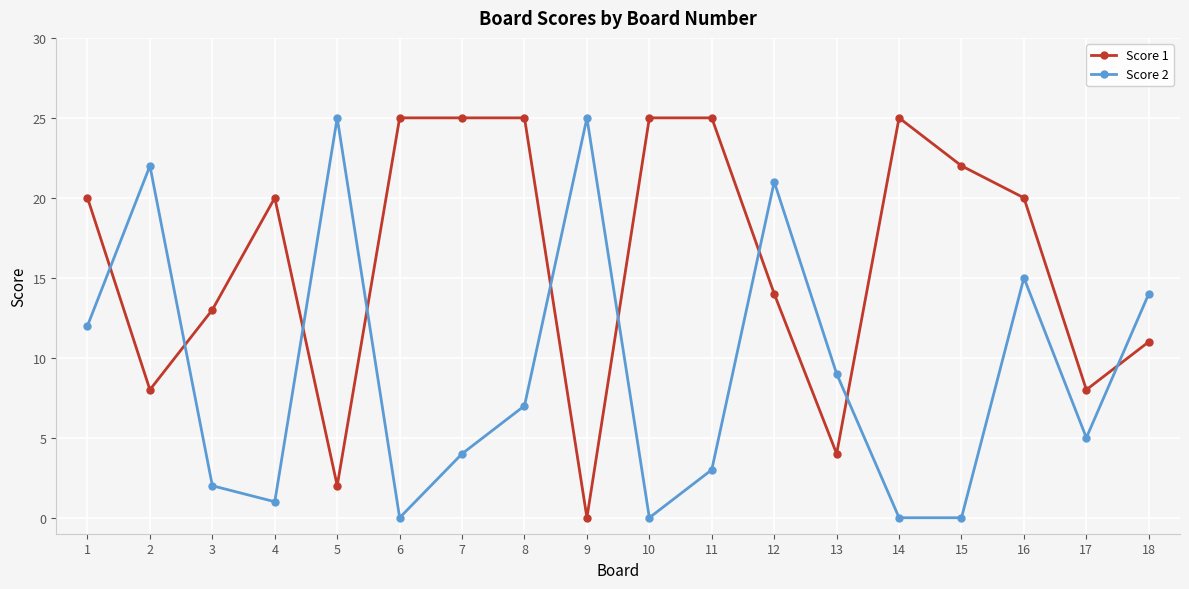

Where is the first local minimum for Score 1?

2